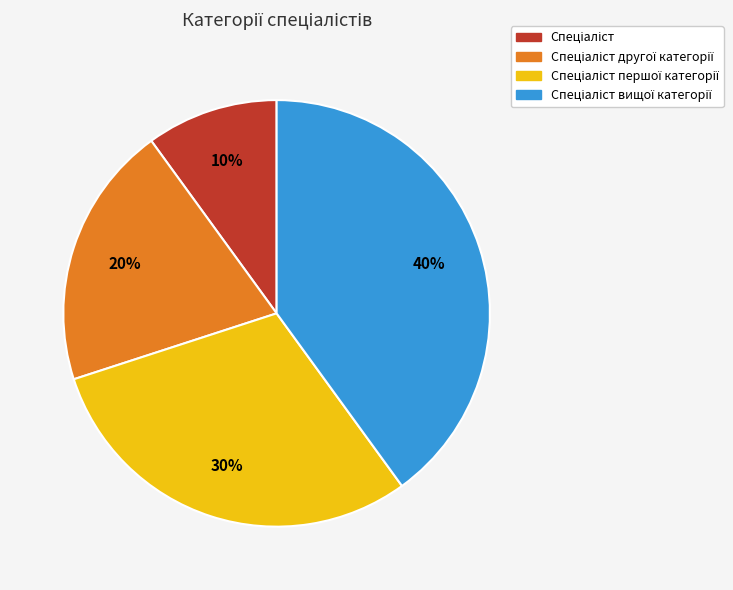

Is there a majority slice in this chart?

No